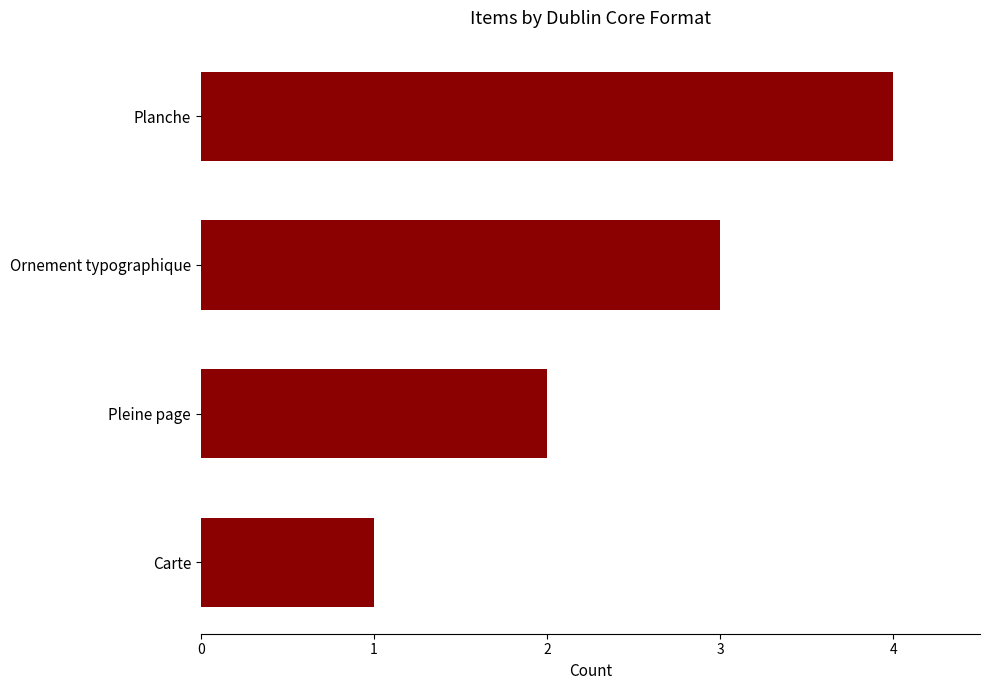

Is it true that the value at Planche is 4?

True